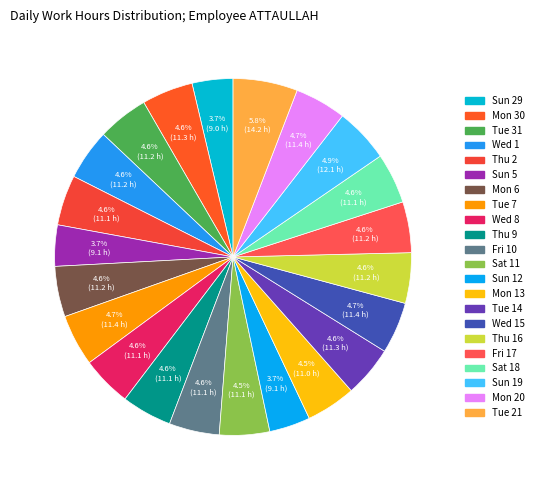

How many segments does this pie chart have?

22